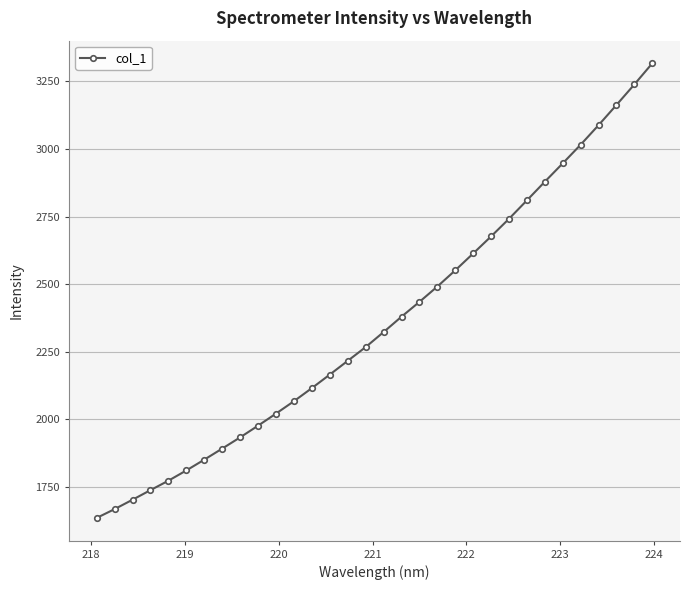

Reading left to right, transcribe all the data shown in this chart.

1635.5	1668.1	1702.8	1738.3	1773.2	1811.2	1851.0	1892.0	1933.5	1976.8	2021.4	2067.2	2115.7	2165.7	2216.5	2267.3	2322.8	2379.7	2434.4	2491.2	2551.1	2613.5	2676.6	2741.6	2809.9	2878.8	2946.7	3015.6	3087.9	3162.5	3238.4	3316.4